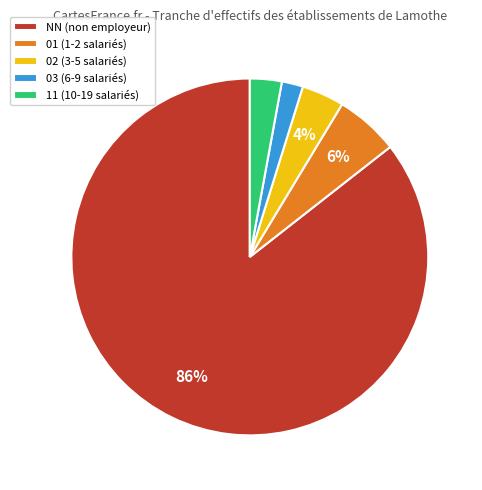

Rank the categories by value from highest to lowest.

NN, 01, 02, 11, 03